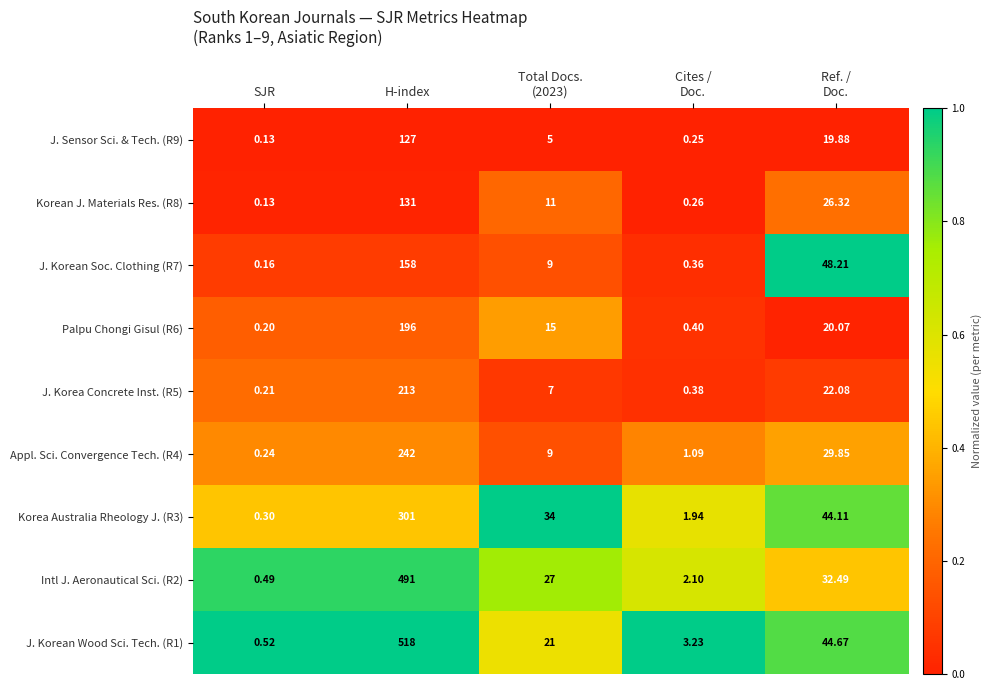

Which series changed the most between H-index and Cites /
Doc.?

J. Korean Wood Sci. Tech. (R1)